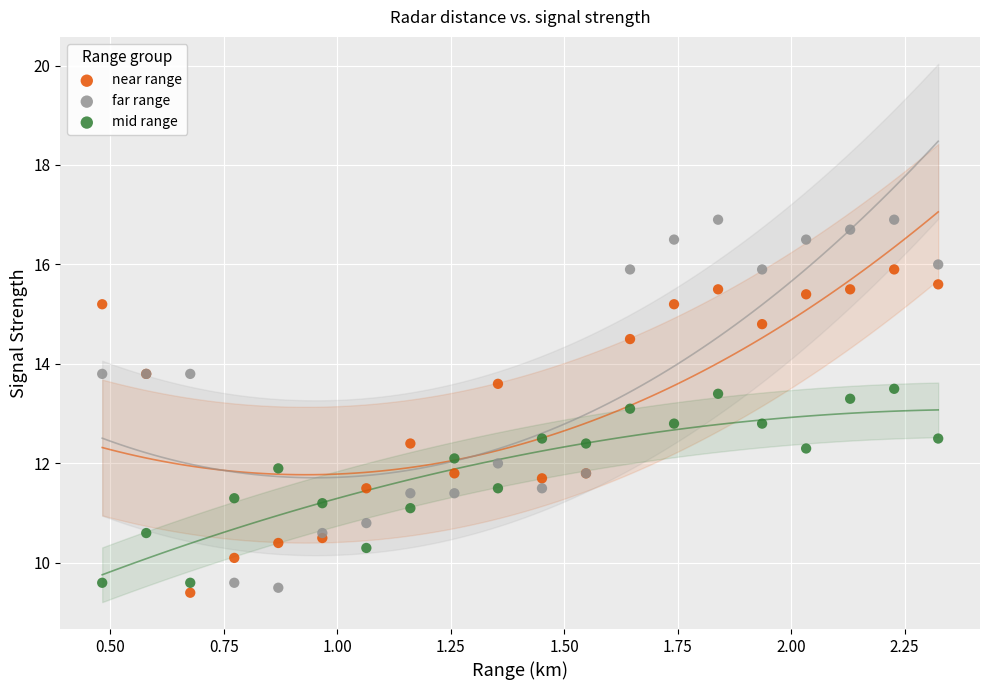

Which series has the largest Y range (max minus min)?

far range